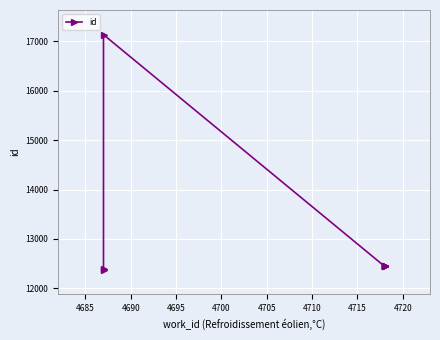

What is the minimum value shown in the chart?

12379